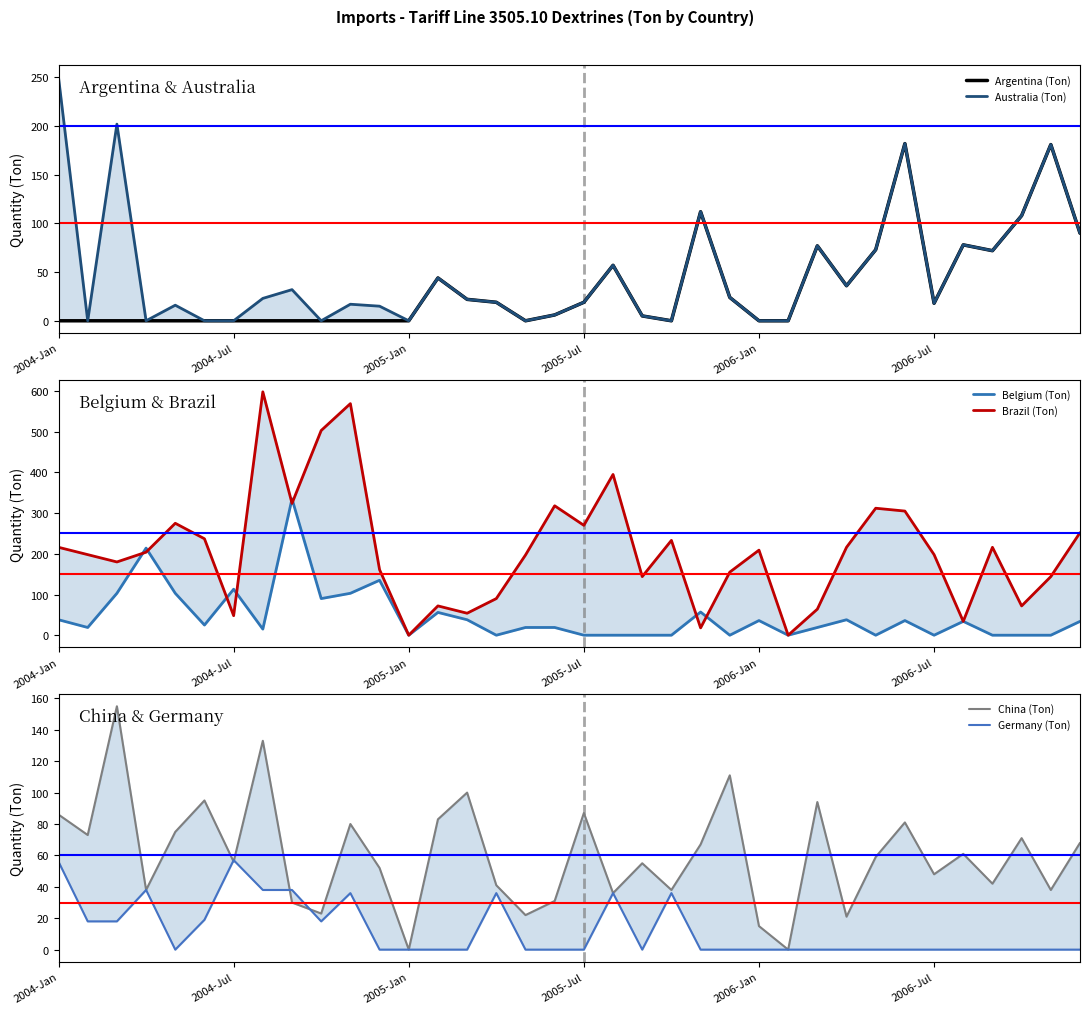

How many interior local peaks does the China (Ton) series have?

12